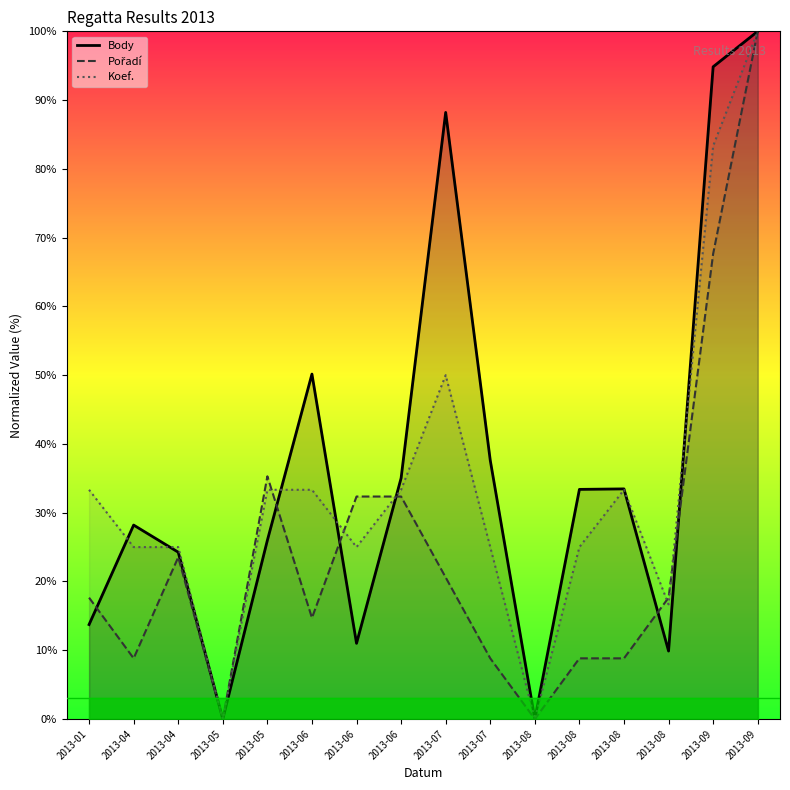

What is the difference between the Body values at 2013-08 and 2013-07?

78.3